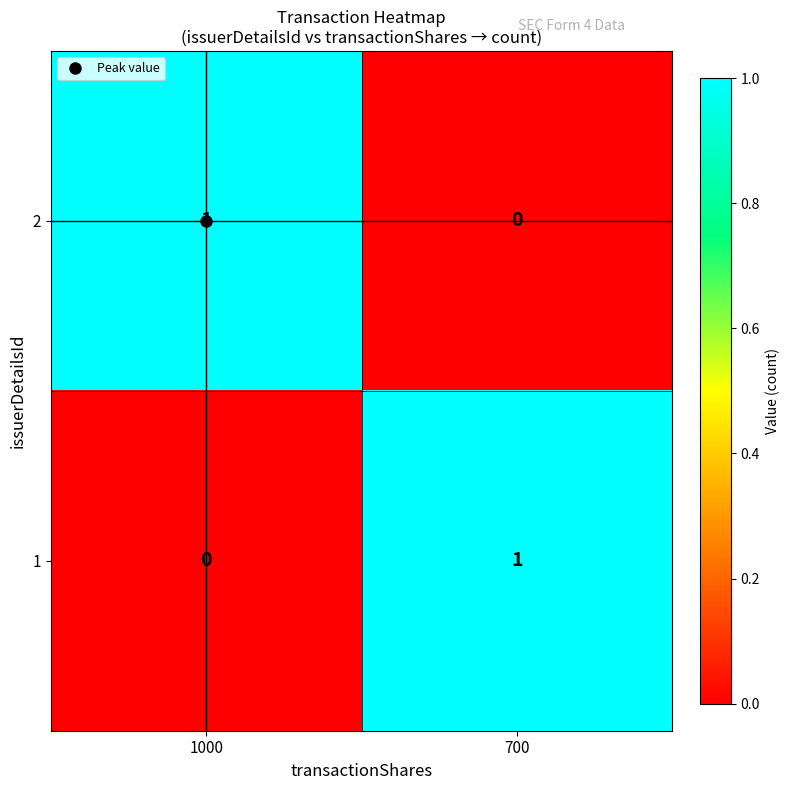

Is the value of 1 at 1000 greater than the value of 2 at 1000?

No